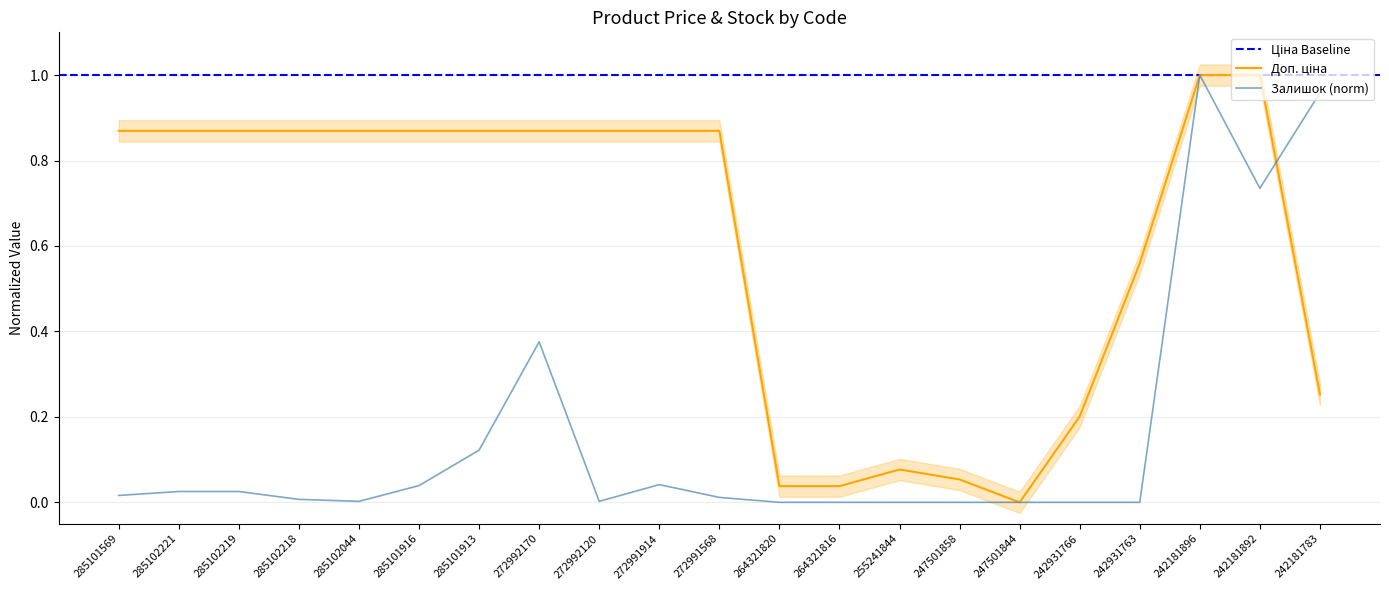

True or false: Доп. ціна has a value of 0.0 at 264321816.

False